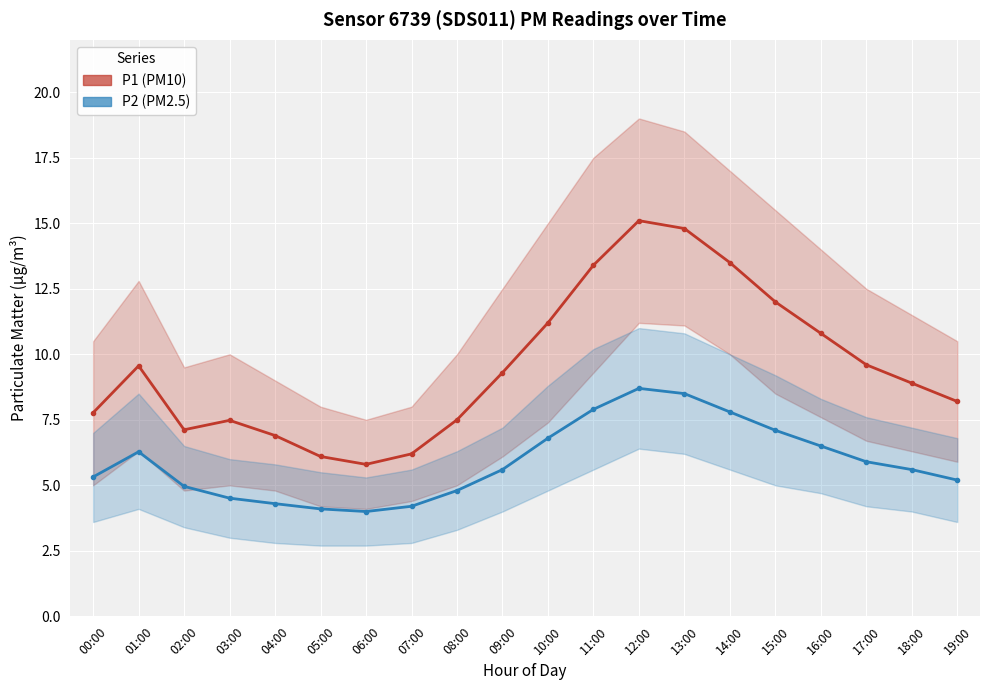

The value of P2 (PM2.5) at 17:00 is 2.0. True or false?

False